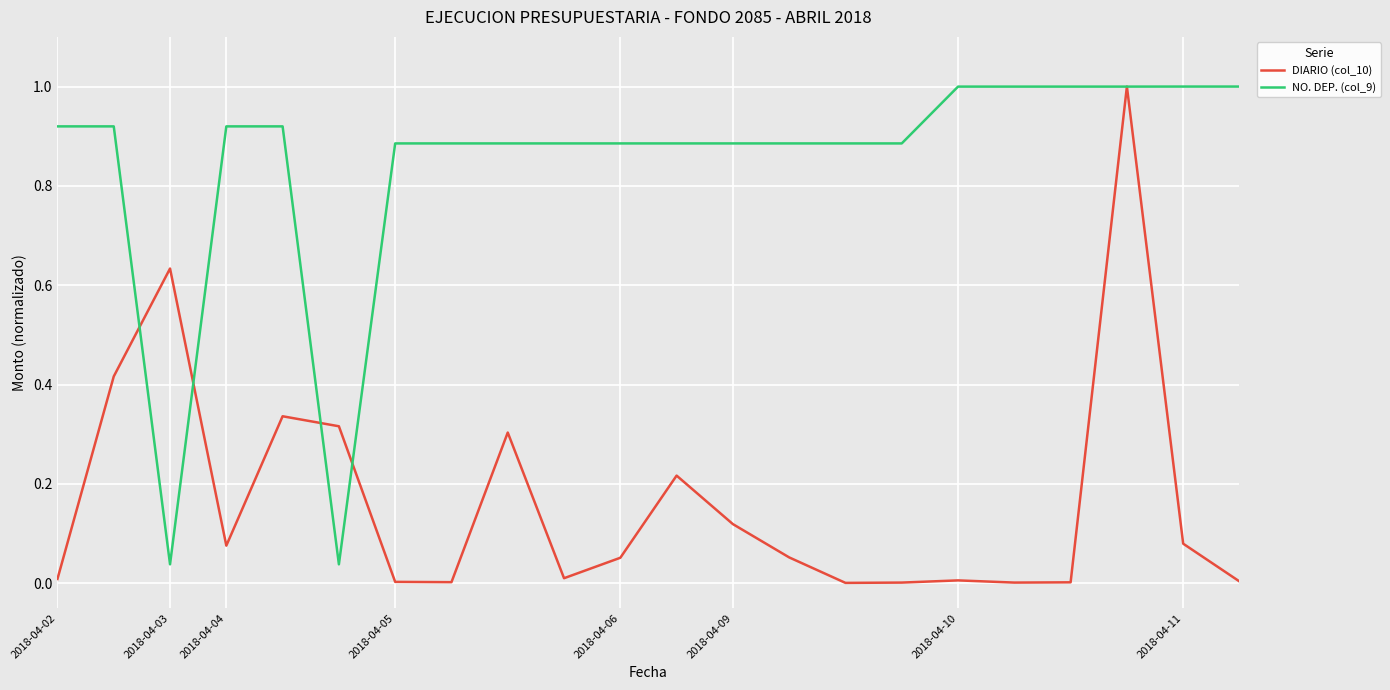

Rank the series by their average value, from lowest to highest.

DIARIO (col_10), NO. DEP. (col_9)